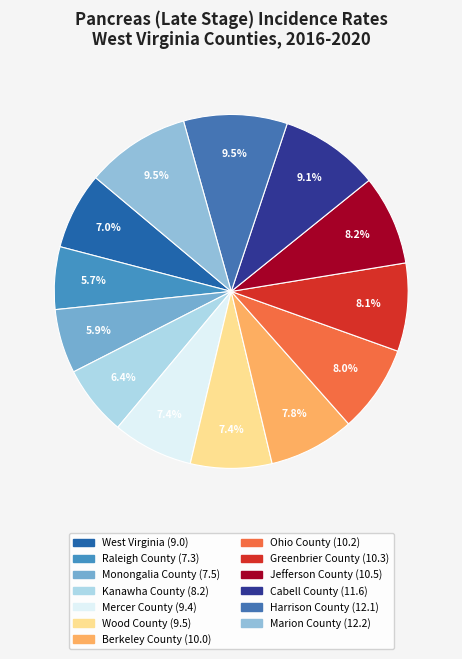

Which category has the biggest portion of the pie?

Marion County